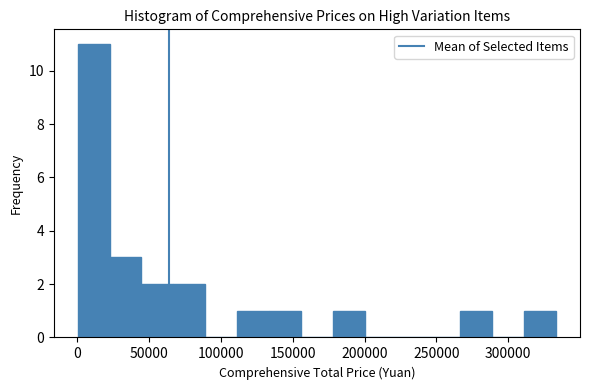

Reading left to right, list every bar in this chart as the range it spans on the x-axis followed by its height. Neither the bar edges nor the heights are printed on the chart, so give them approximately, as read against the axes.

0 to 20000: 11
20000 to 45000: 3
45000 to 65000: 2
65000 to 90000: 2
90000 to 110000: 0
110000 to 135000: 1
135000 to 155000: 1
155000 to 180000: 0
180000 to 200000: 1
200000 to 220000: 0
220000 to 245000: 0
245000 to 265000: 0
265000 to 290000: 1
290000 to 310000: 0
310000 to 335000: 1